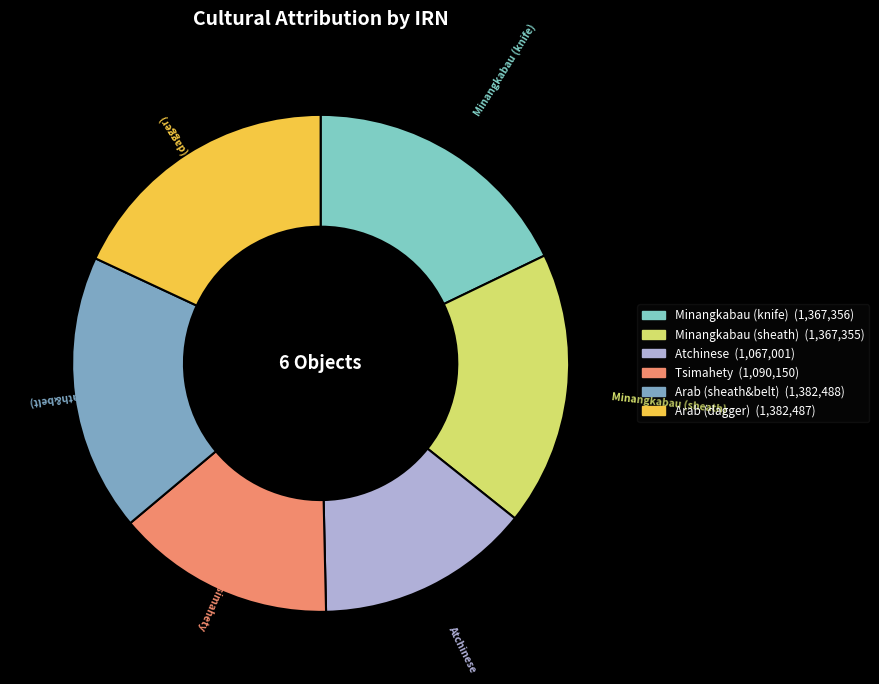

What percentage is the Minangkabau (knife) slice, to the nearest percent?

18%